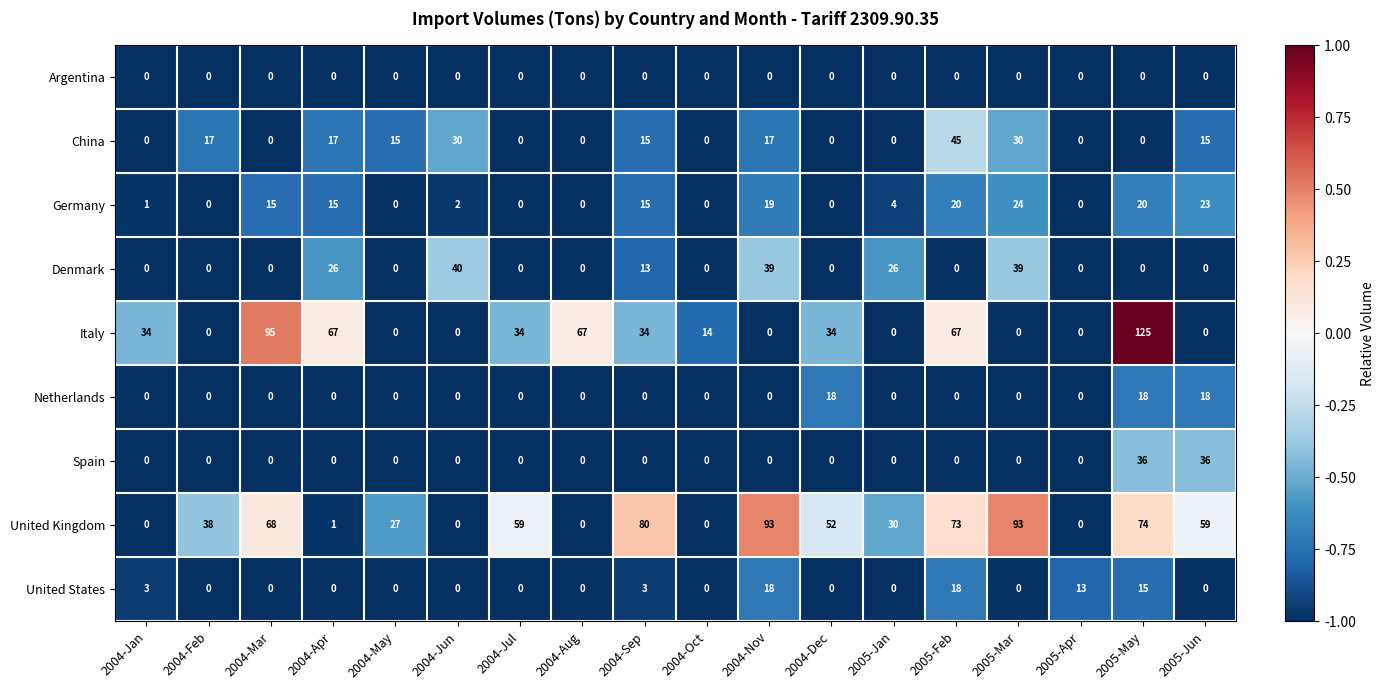

What is the spread (max minus min) of values at 2005-May?

125